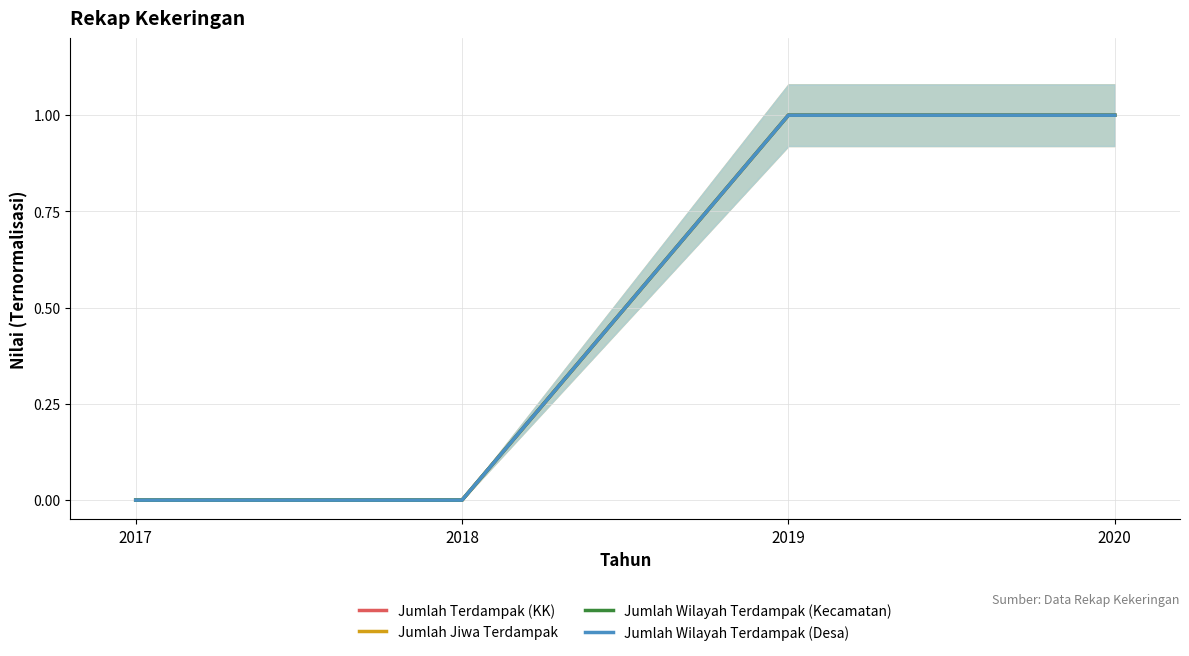

Which series changed the most between 2017 and 2018?

Jumlah Terdampak (KK)